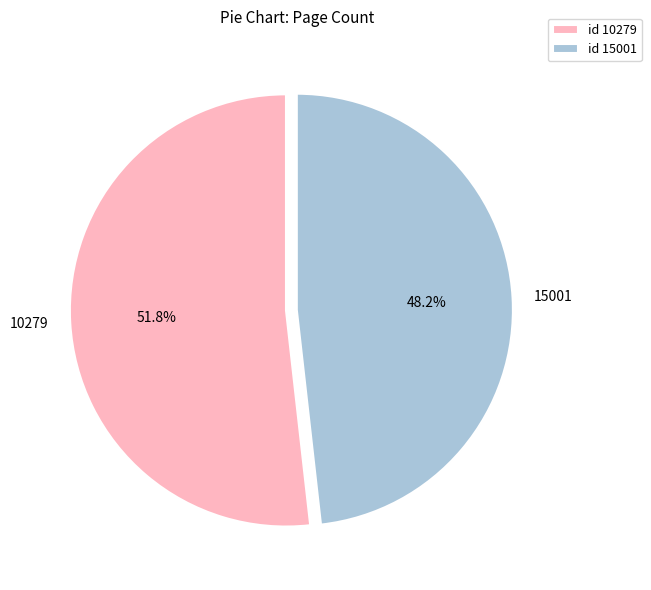

Combined, what portion of the pie is 15001 and 10279?

100.0%